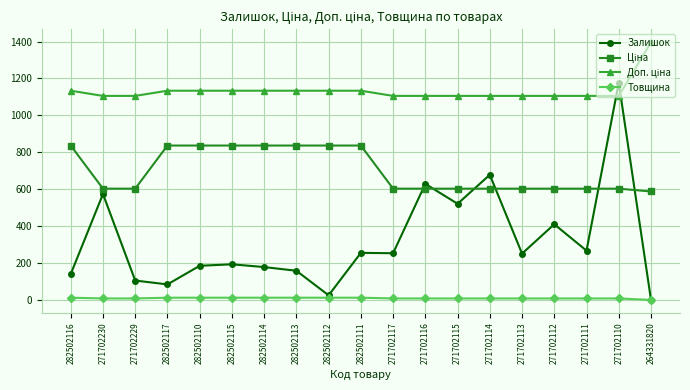

How many lines are shown in the chart?

4